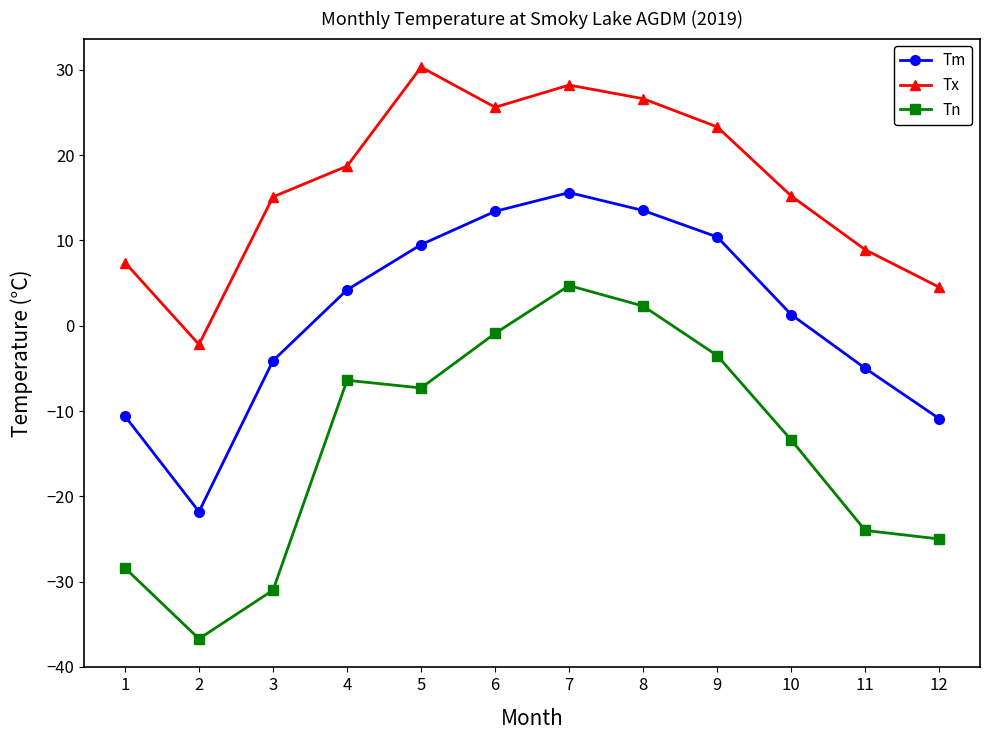

How many interior local valleys does the Tm series have?

1